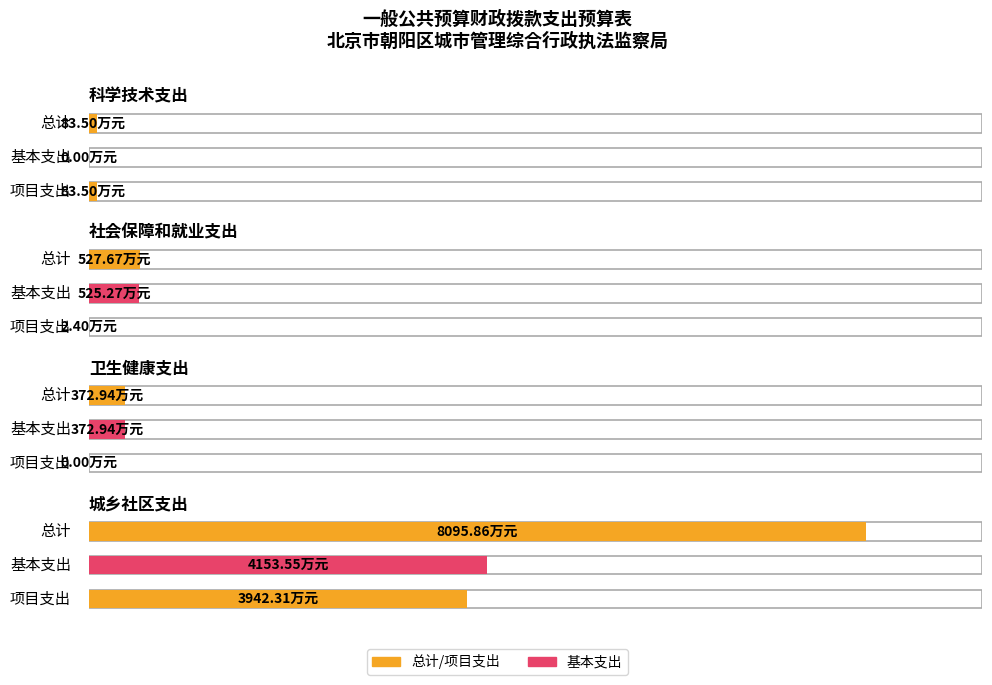

Does the chart contain stacked bars?

No